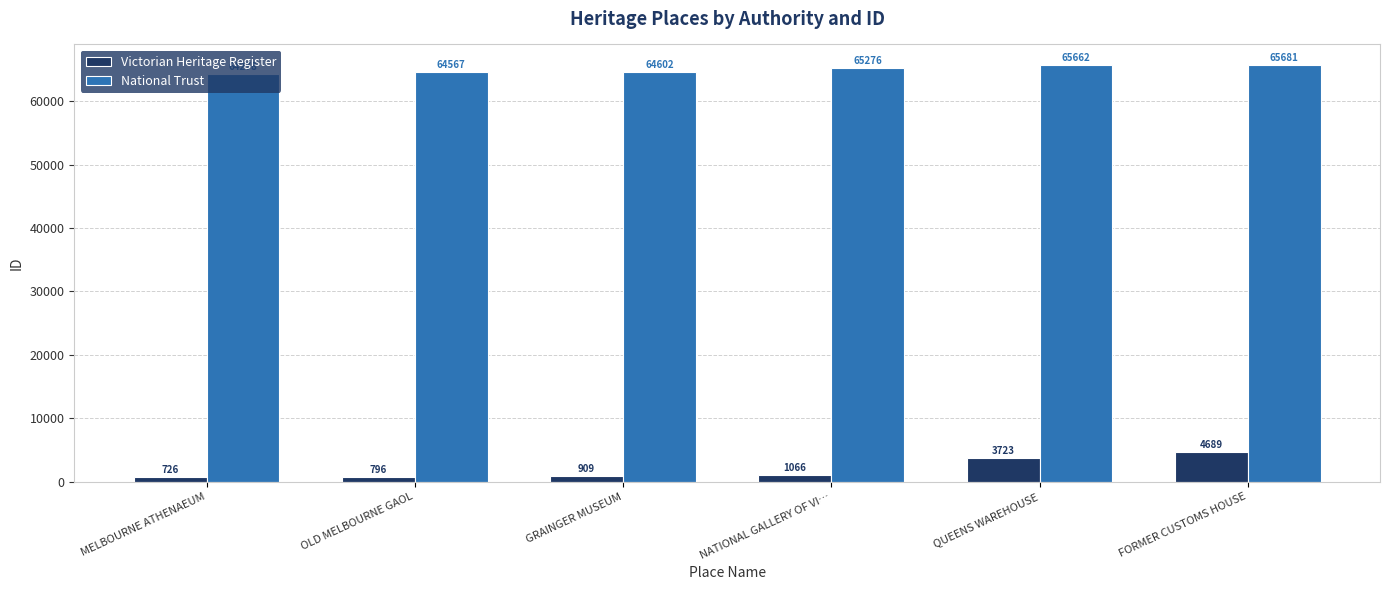

The Victorian Heritage Register series shows 909 at GRAINGER MUSEUM. True or false?

True